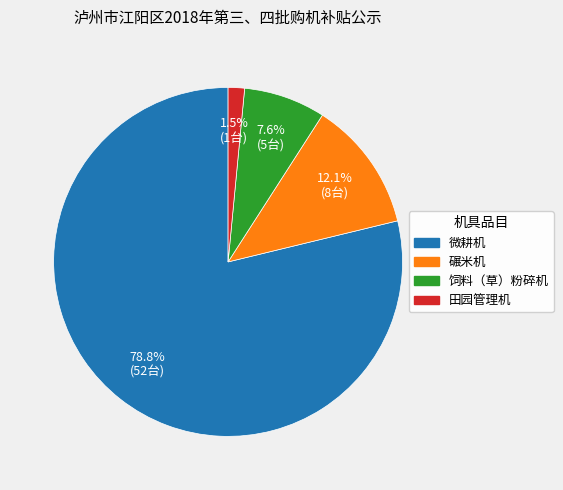

How many slices are in this pie chart?

4